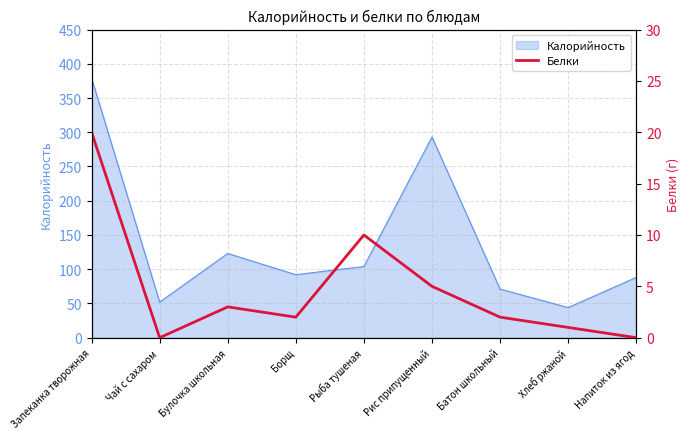

What is the label of the 4th point from the left?

Борщ